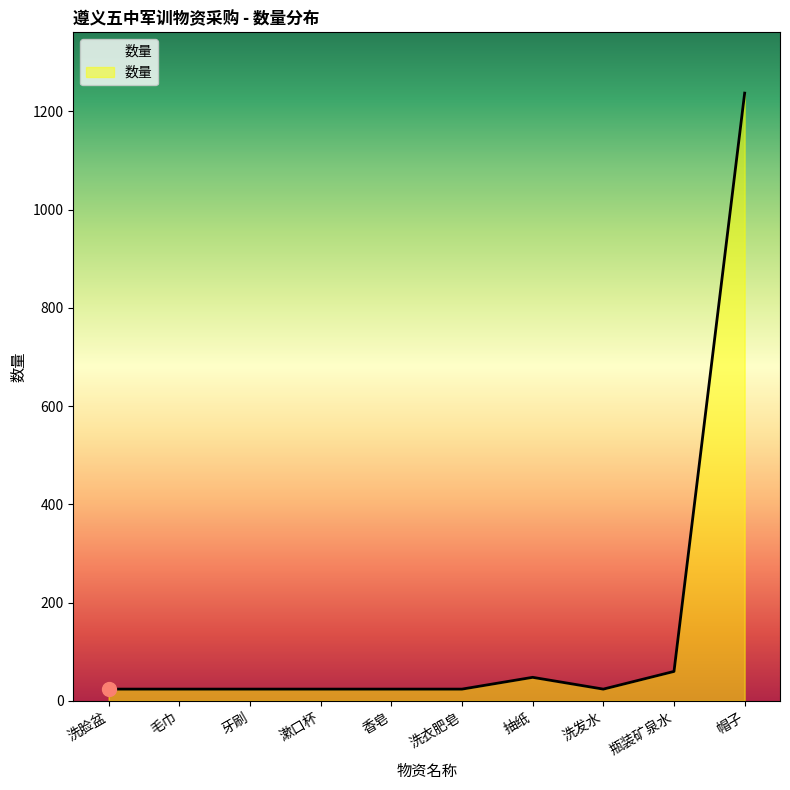

Which has a higher value, 毛巾 or 帽子?

帽子